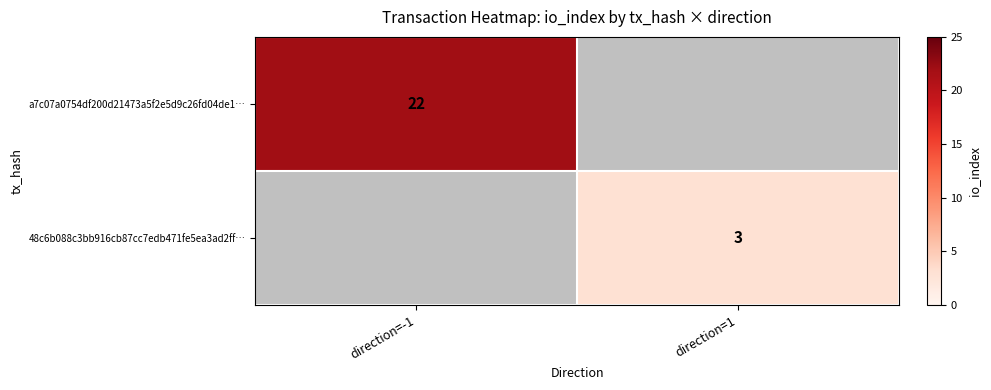

The value of 48c6b088c3bb916cb87cc7edb471fe5ea3ad2ff… at direction=1 is 1. True or false?

False